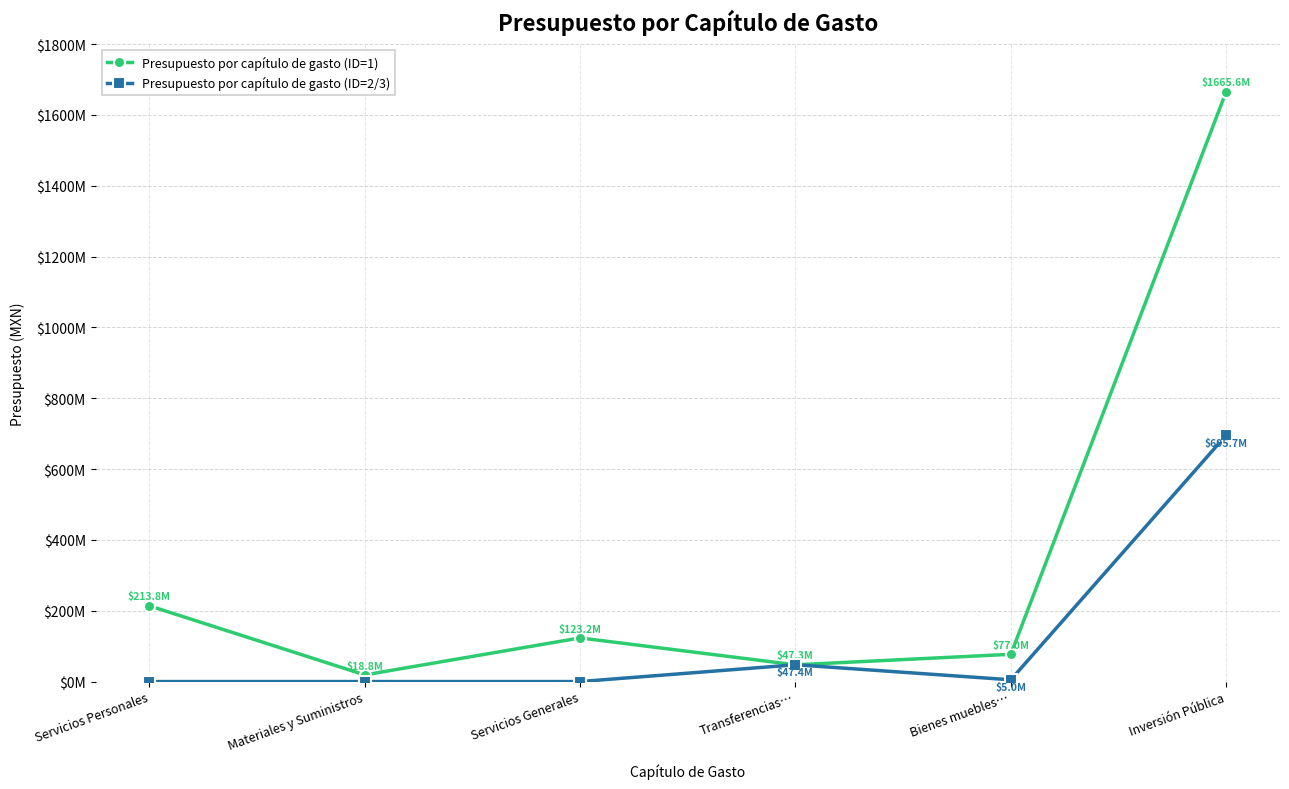

Reading right to left, list all the values displayed in this chart.

Presupuesto por capítulo de gasto (ID=1): Inversión Pública=1665556183	Bienes muebles…=77000000	Transferencias…=47271452	Servicios Generales=123238290	Materiales y Suministros=18760988	Servicios Personales=213840322
Presupuesto por capítulo de gasto (ID=2/3): Inversión Pública=695742280	Bienes muebles…=5000000	Transferencias…=47440912	Servicios Generales=0	Materiales y Suministros=0	Servicios Personales=0